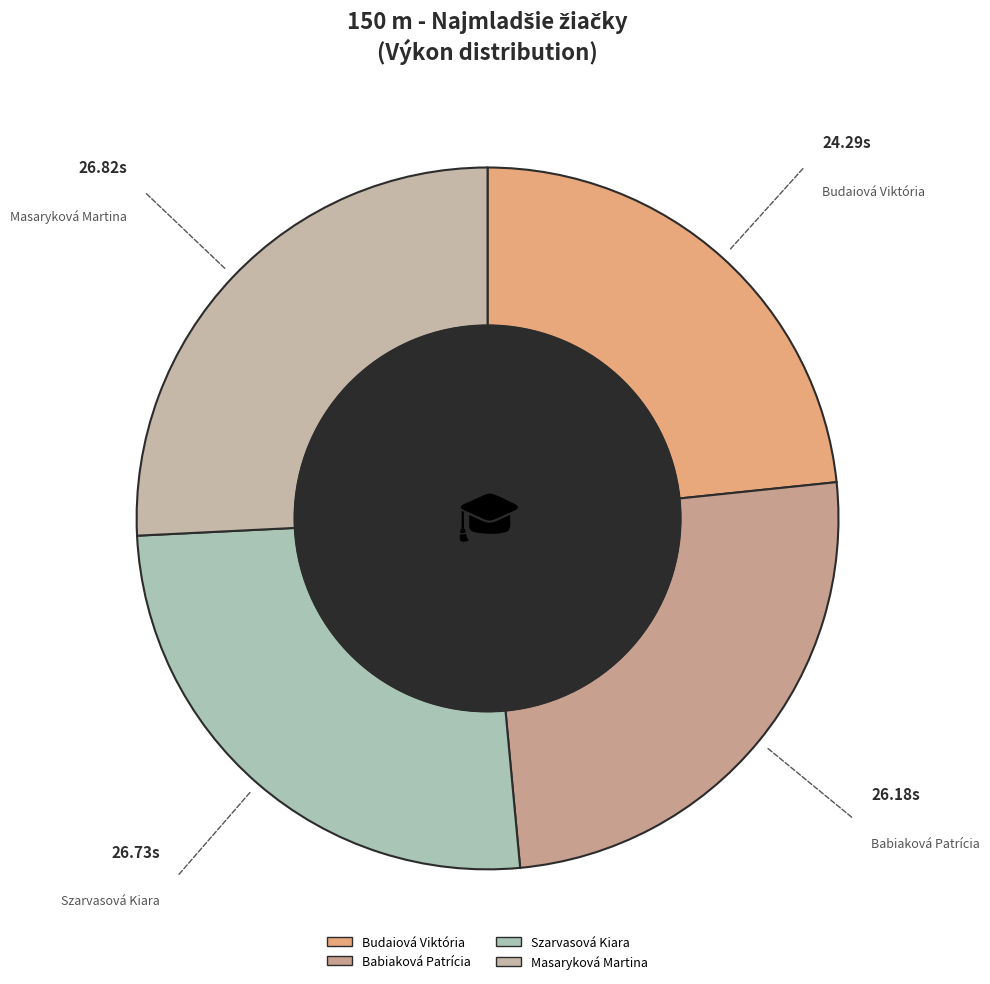

Which category has the smallest portion of the pie?

Budaiová Viktória